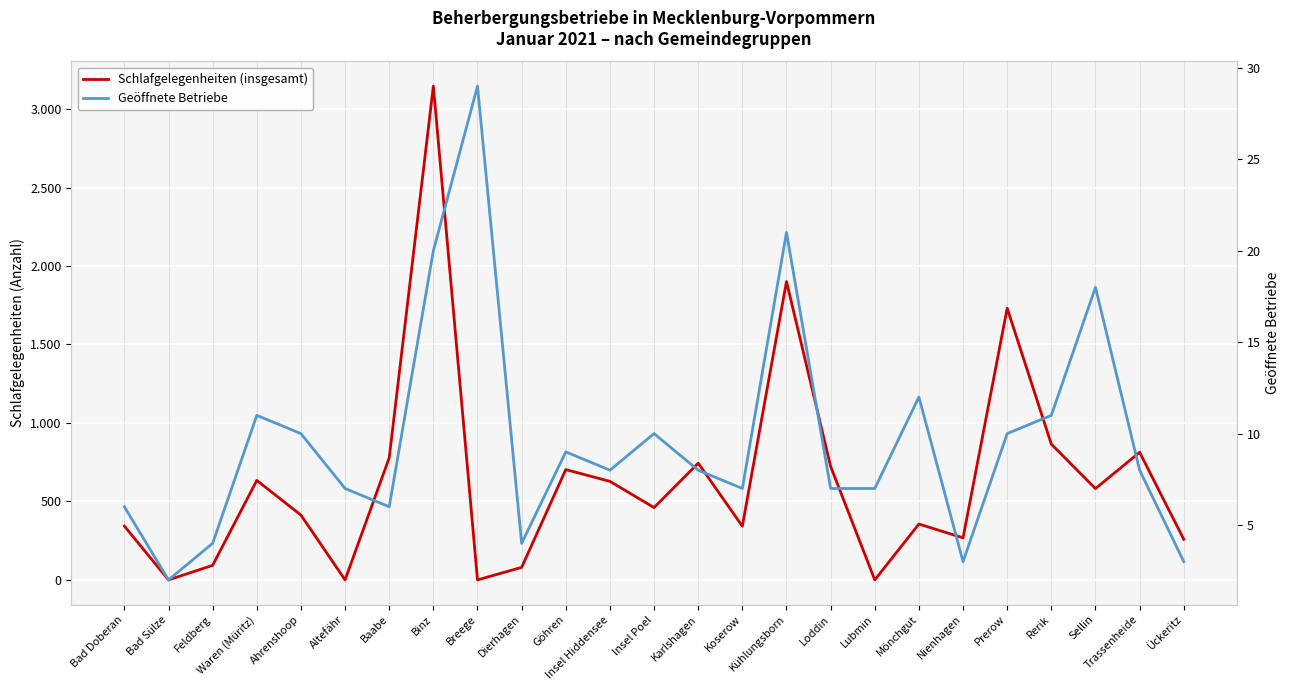

At which category is the sum across all series the highest?

Binz